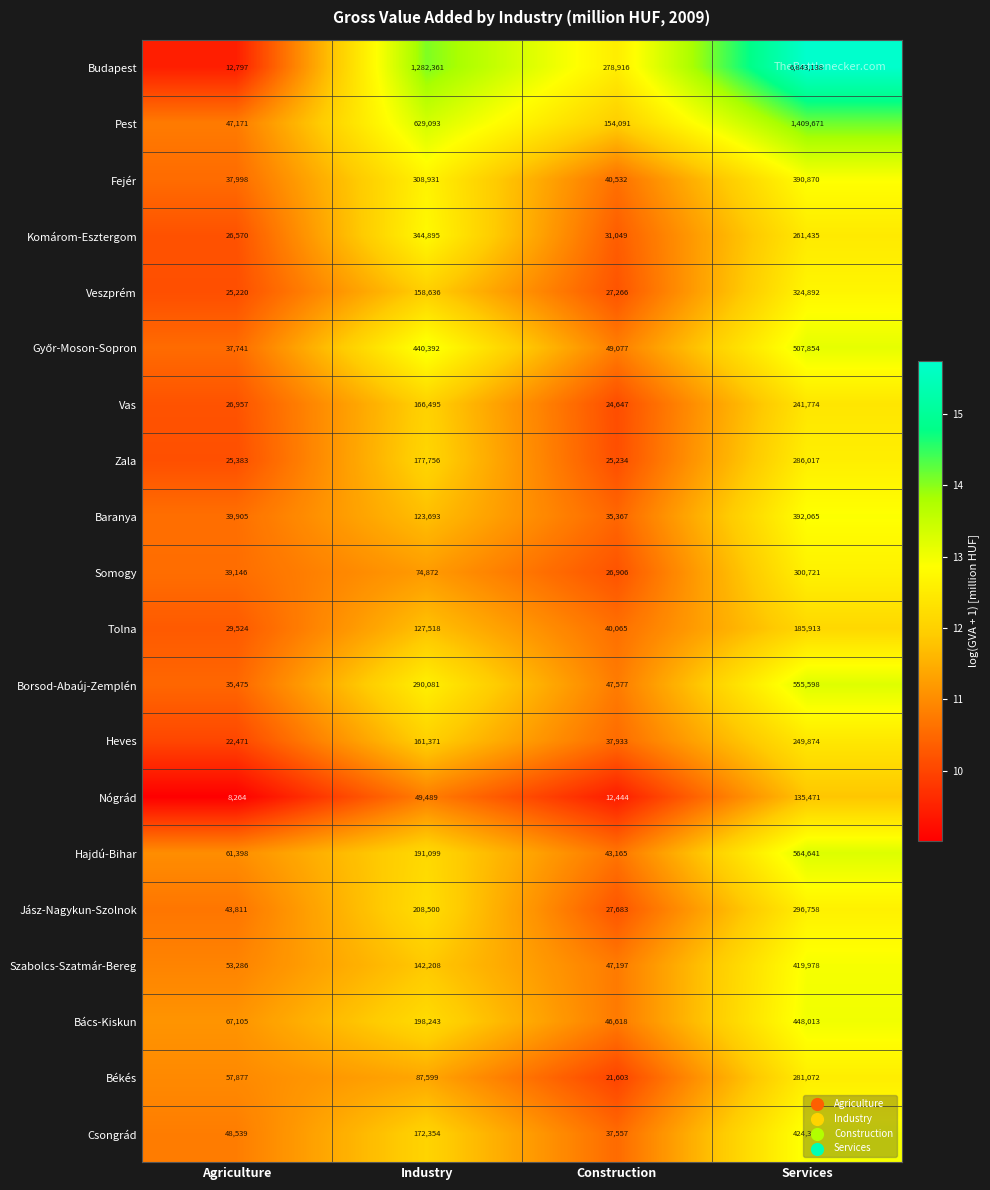

How many data points in Tolna are less than 127518?

2